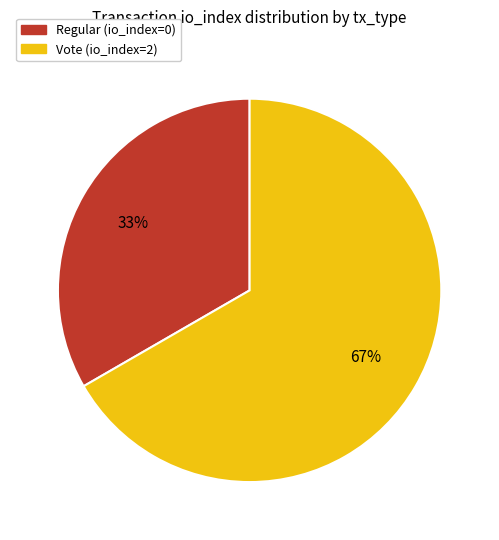

To the nearest percent, what is the average slice percentage?

50%